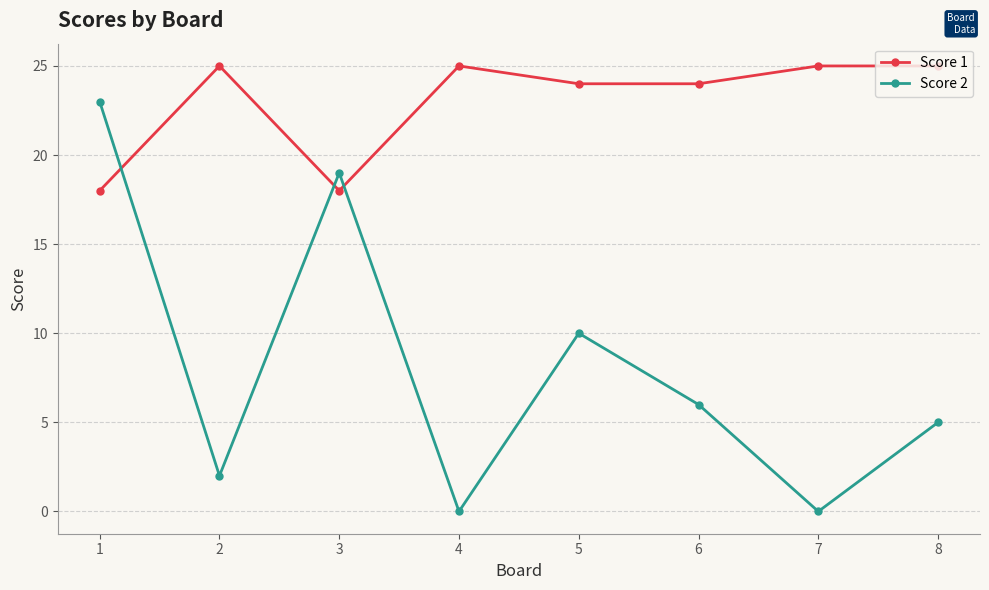

True or false: Score 2 has more than 1 points higher than both neighbors.

True